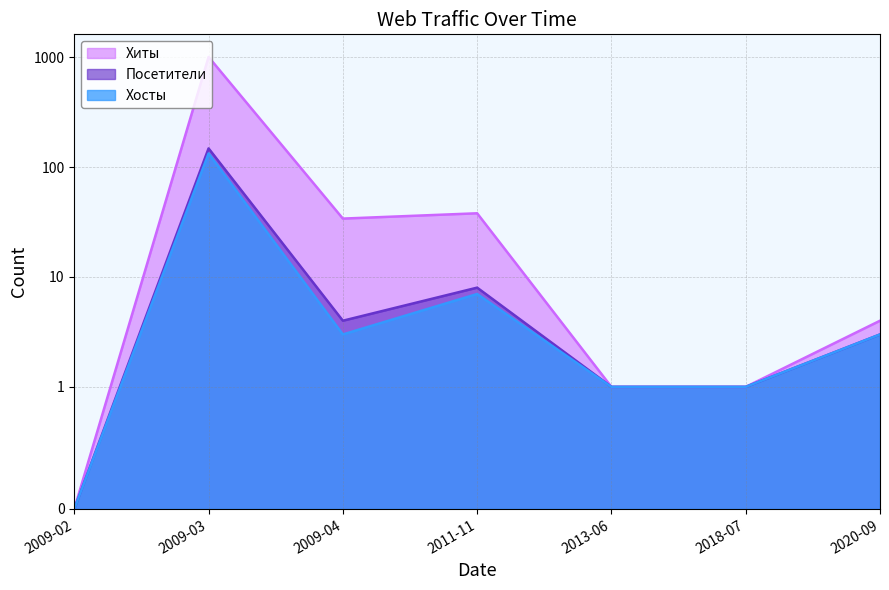

What is the label of the 5th point from the left?

2013-06